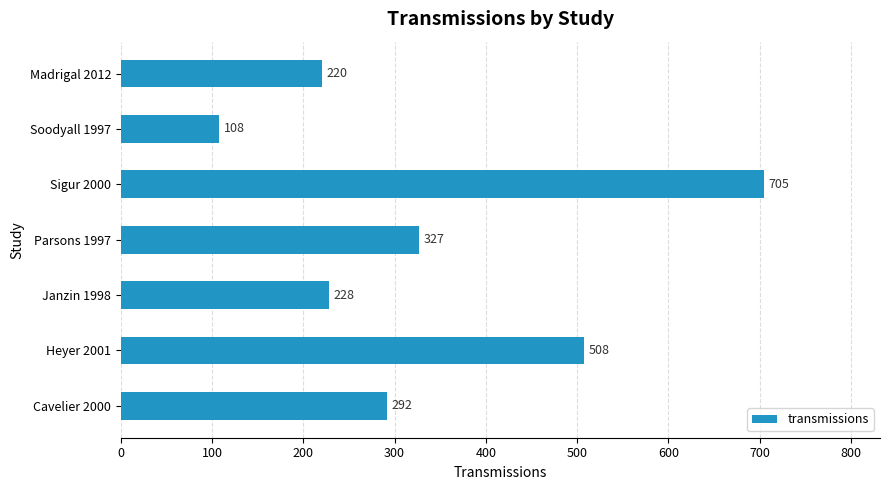

What is the change in value from Soodyall 1997 to Madrigal 2012?

+112